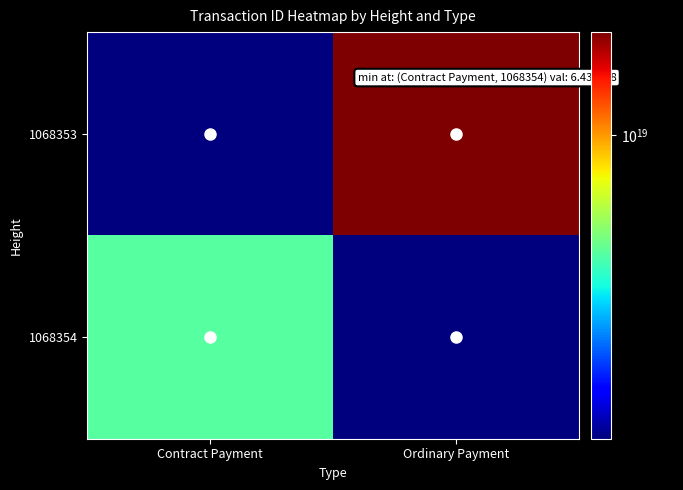

At which category is the sum across all series the highest?

Ordinary Payment